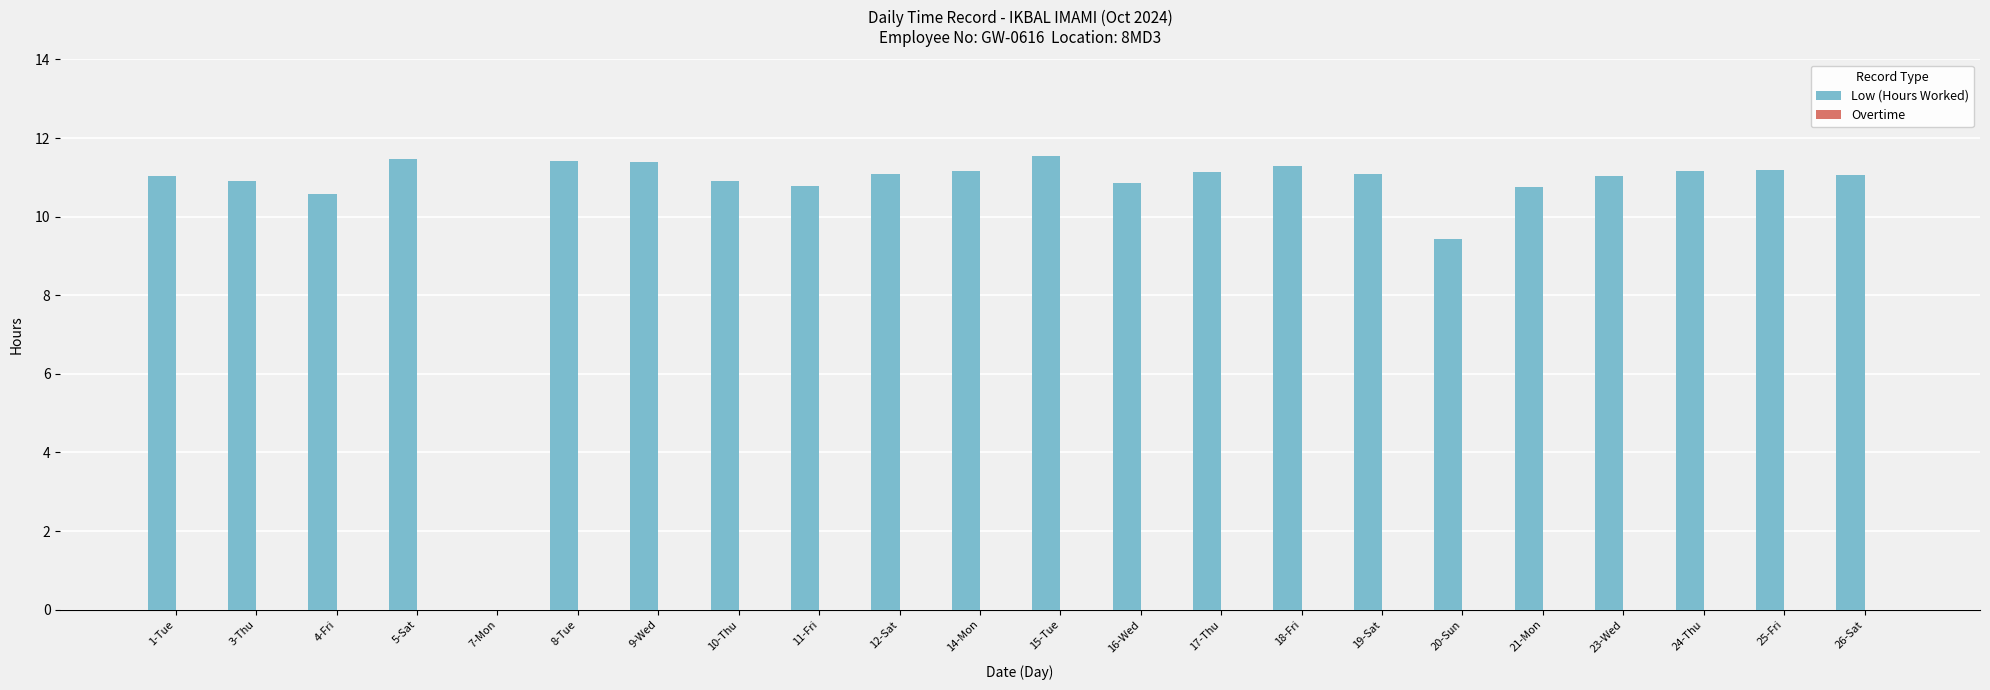

What is the maximum value shown in the chart?

11.6